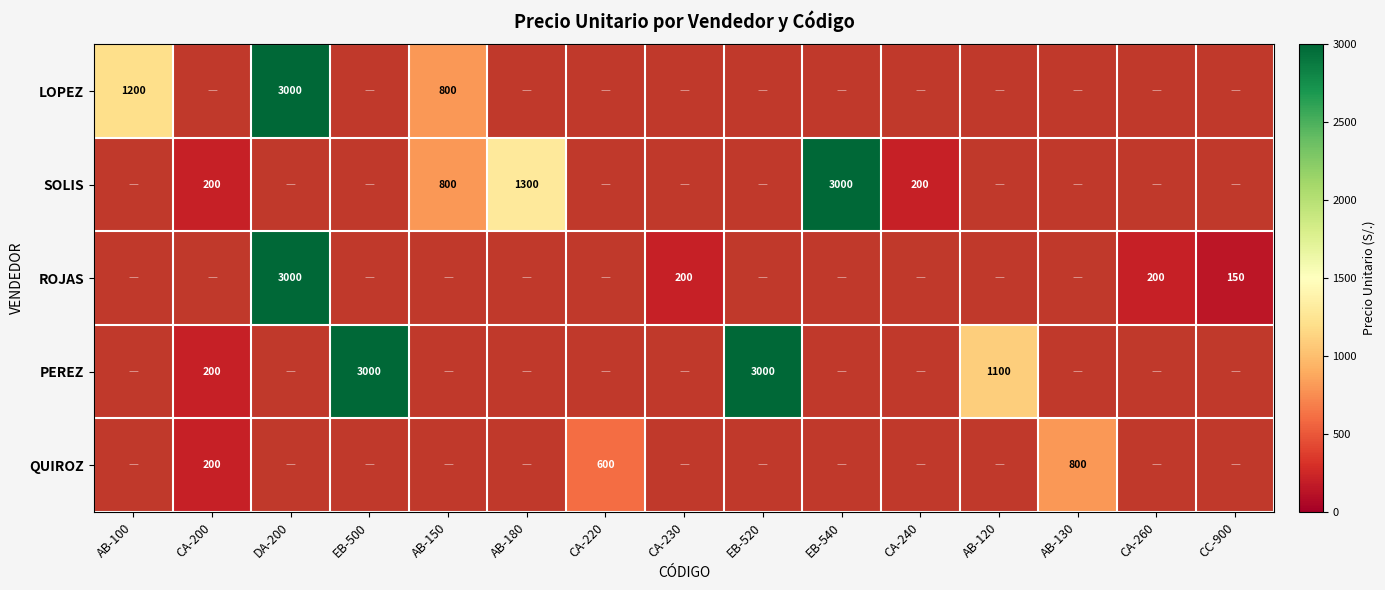

The PEREZ series shows 4321 at EB-500. True or false?

False